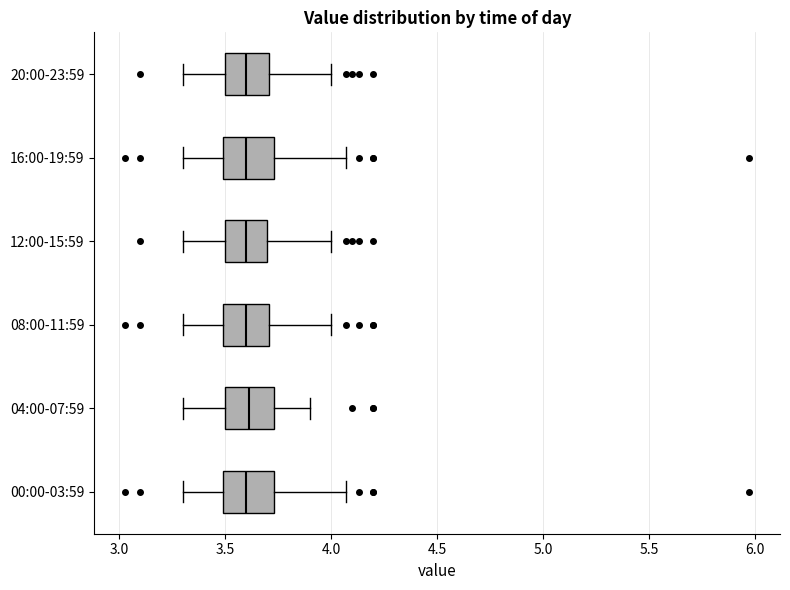

Reading bottom to top, transcribe this box plot: for each box, give where its median line is, the range the box spans, and where its two whiskers end, as read against the x-axis. The values are not printed on the chart, so give them approximately, as read against the axis.

00:00-03:59: median 3.60, box 3.50 to 3.75, whiskers 3.30 to 4.05
04:00-07:59: median 3.60, box 3.50 to 3.75, whiskers 3.30 to 3.90
08:00-11:59: median 3.60, box 3.50 to 3.70, whiskers 3.30 to 4.00
12:00-15:59: median 3.60, box 3.50 to 3.70, whiskers 3.30 to 4.00
16:00-19:59: median 3.60, box 3.50 to 3.75, whiskers 3.30 to 4.05
20:00-23:59: median 3.60, box 3.50 to 3.70, whiskers 3.30 to 4.00